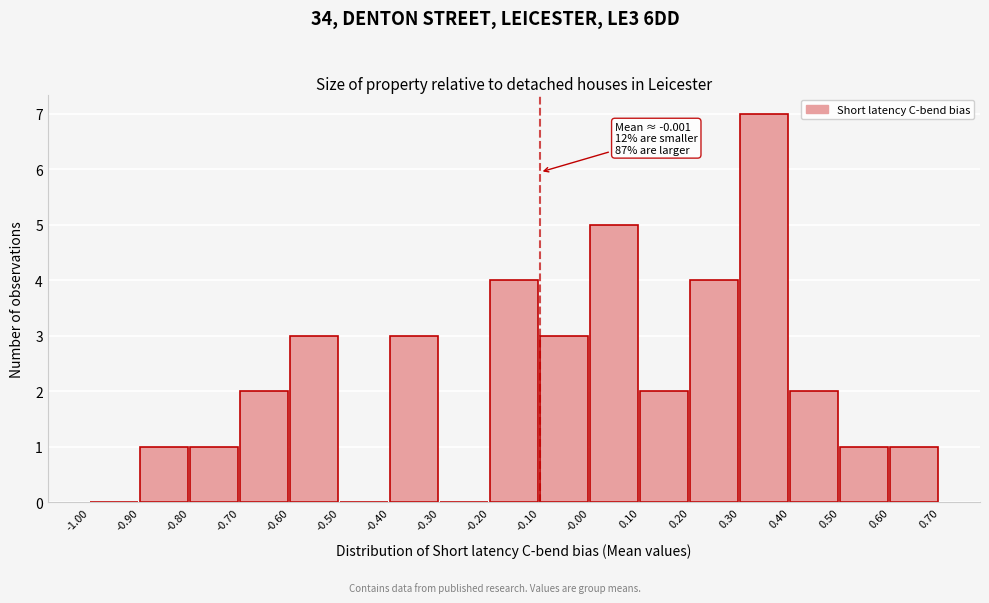

Over which range of the x-axis is the bar tallest?

0.30 to 0.40